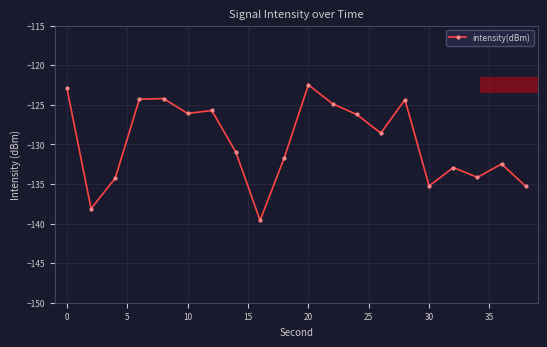

What is the smallest value displayed?

-139.6